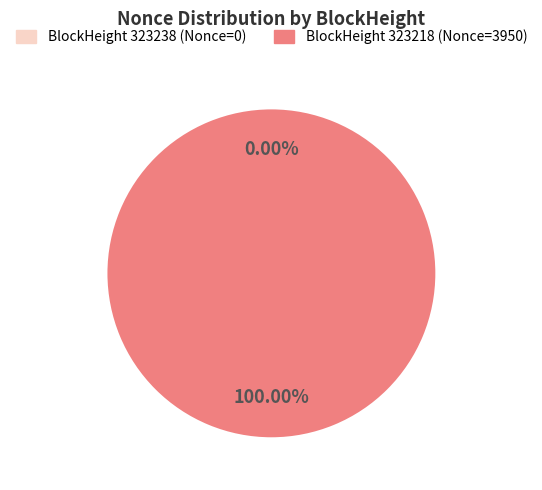

Is the sum of 323238 and 323218 greater than half?

Yes